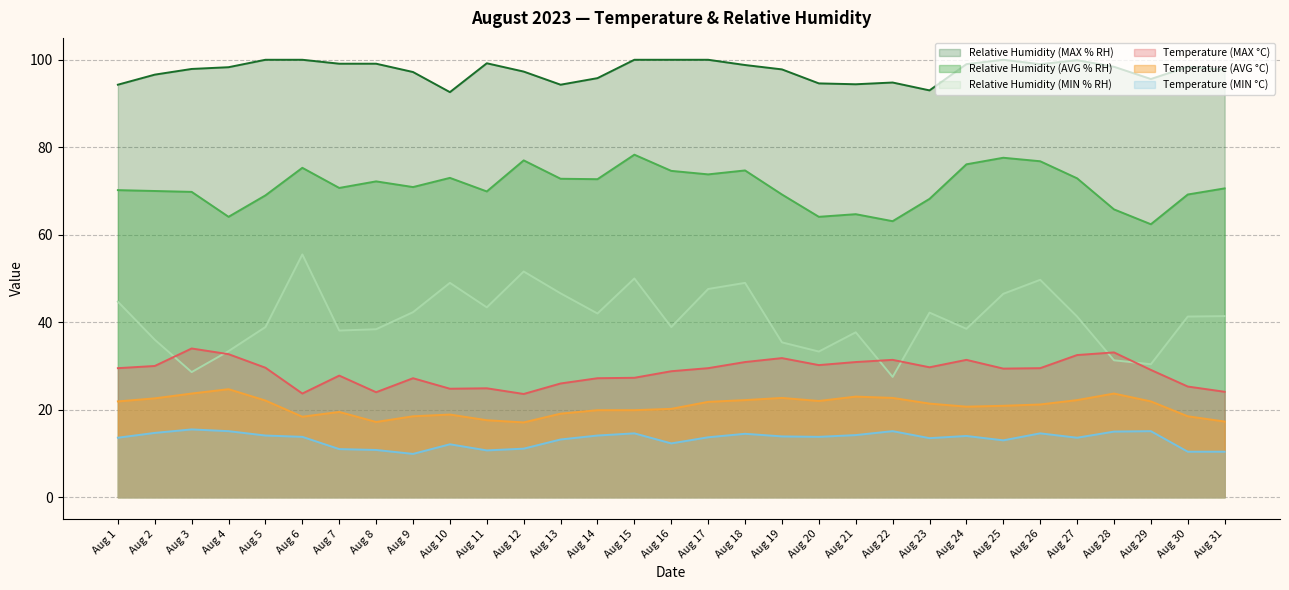

At how many categories does at least one series exceed 85?

31